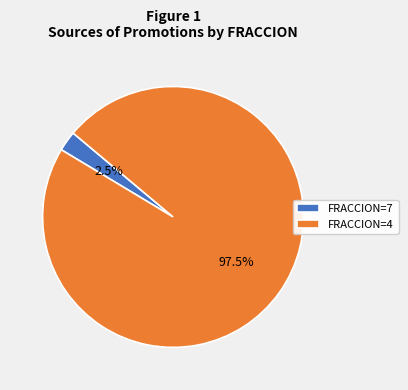

Is there a majority slice in this chart?

Yes